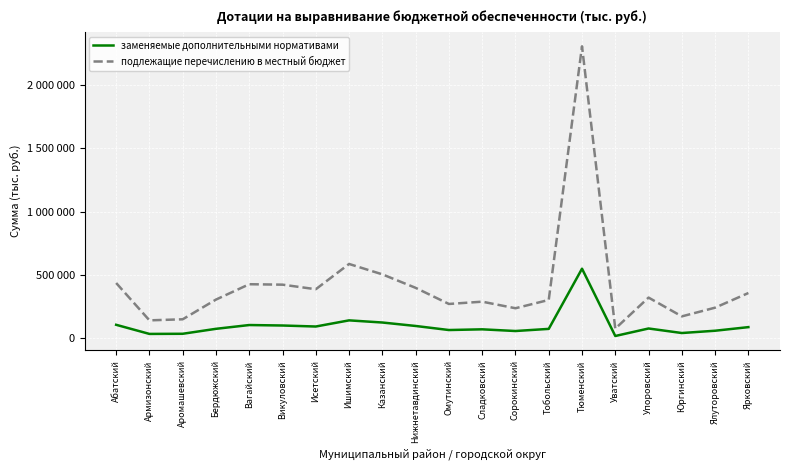

Does the chart have visible grid lines?

Yes